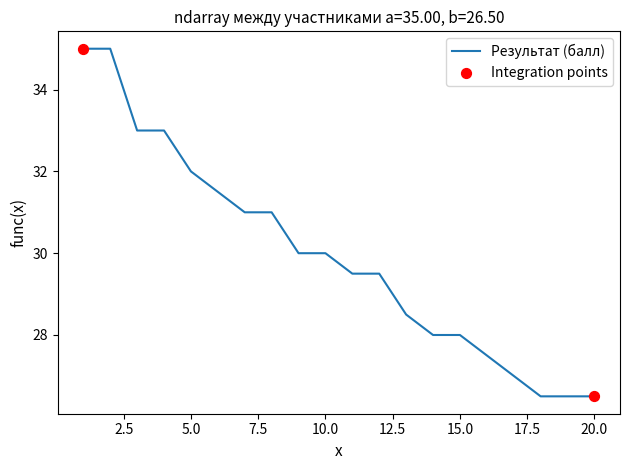

What is the difference between the maximum and minimum values?

8.5